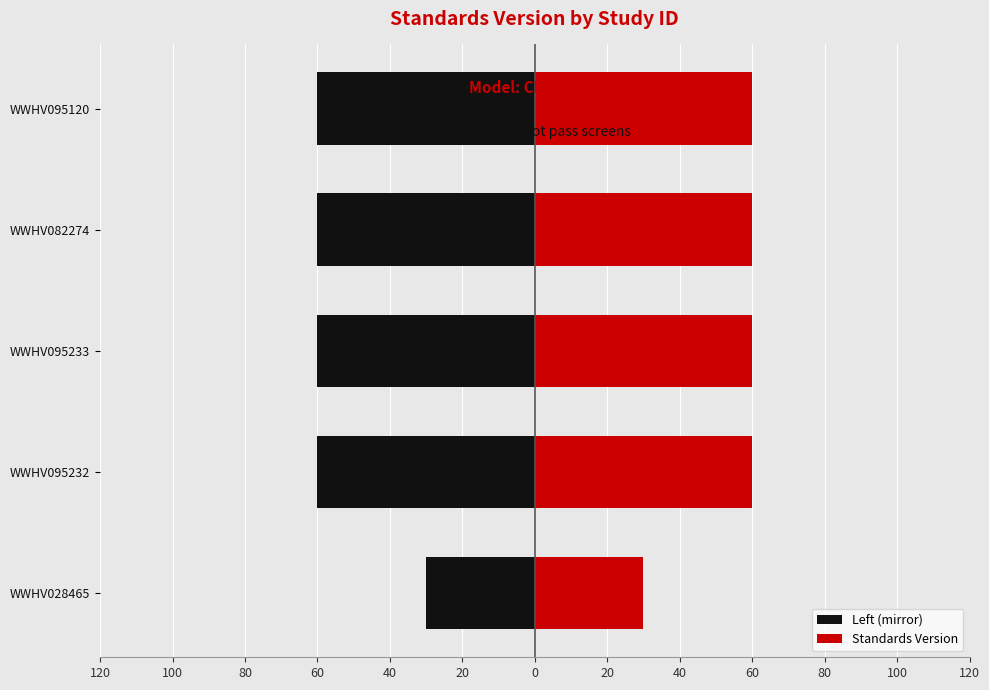

Rank the series at WWHV082274 from highest to lowest value.

Standards Version, Left (mirror)